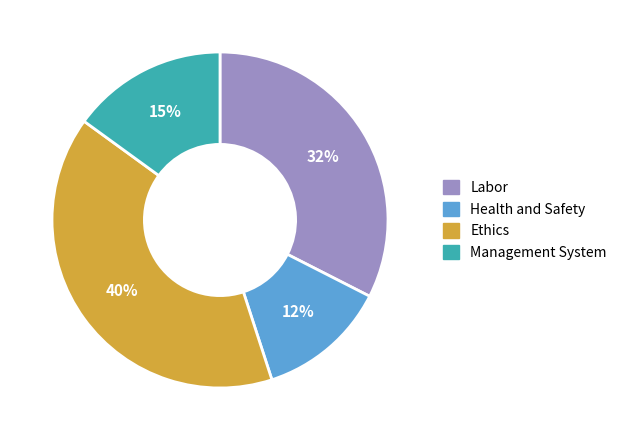

What is the smallest slice in the pie chart?

Health and Safety